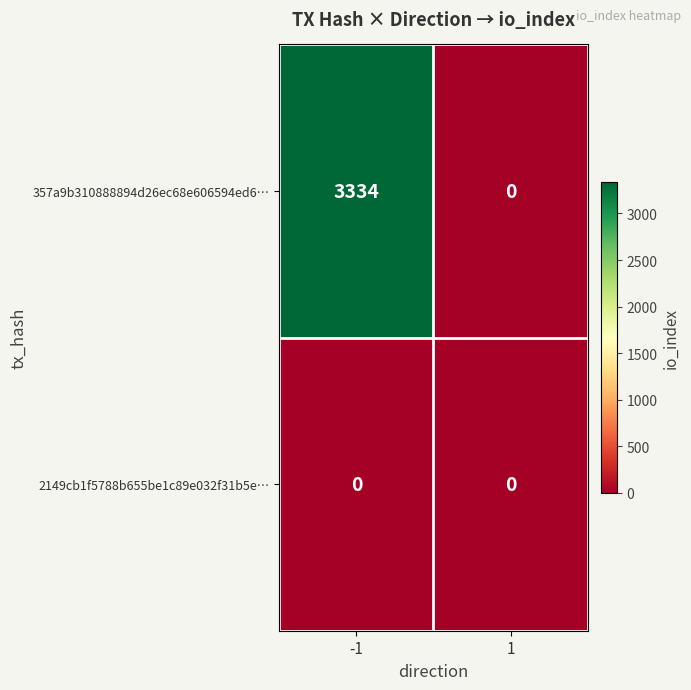

The 2149cb1f5788b655be1c89e032f31b5e… series shows 0 at 1. True or false?

True